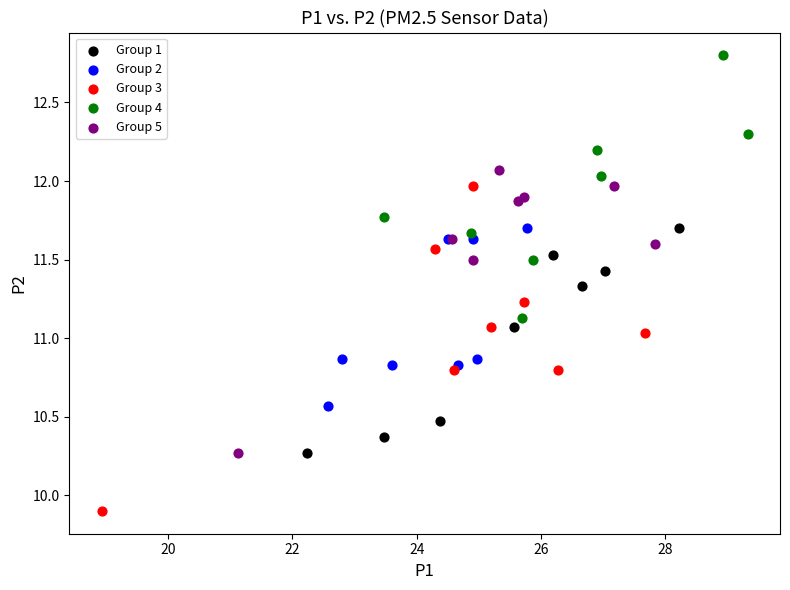

Which series contains the lowest Y value?

Group 3